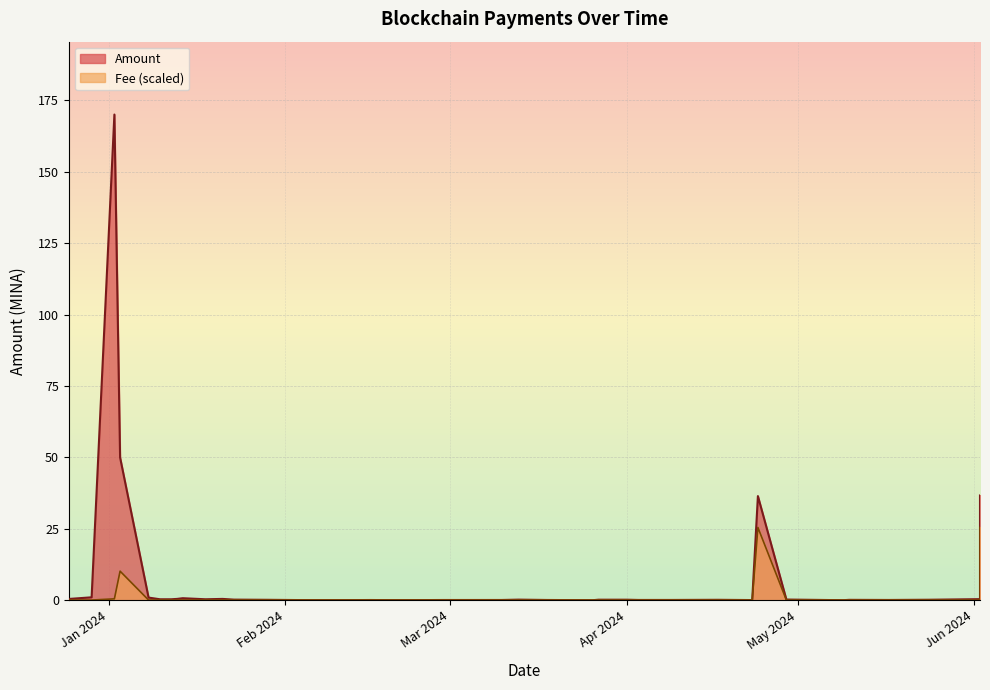

What is the sum of all values?

352.4